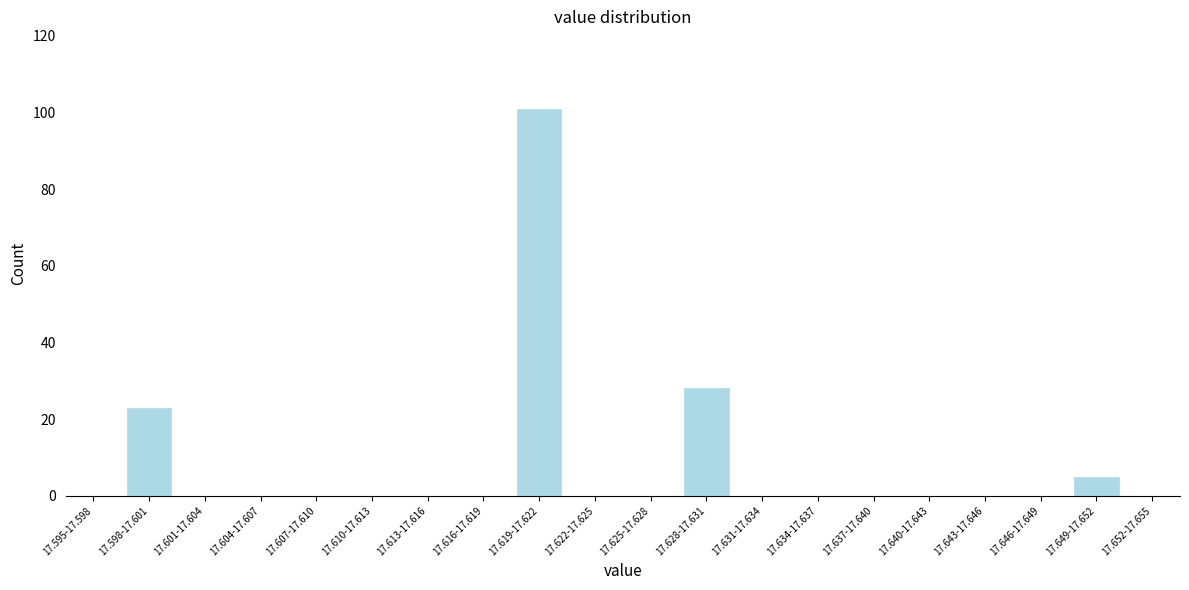

Reading right to left, extract all data points from this chart.

17.652-17.655=0	17.649-17.652=5	17.646-17.649=0	17.643-17.646=0	17.640-17.643=0	17.637-17.640=0	17.634-17.637=0	17.631-17.634=0	17.628-17.631=28	17.625-17.628=0	17.622-17.625=0	17.619-17.622=101	17.616-17.619=0	17.613-17.616=0	17.610-17.613=0	17.607-17.610=0	17.604-17.607=0	17.601-17.604=0	17.598-17.601=23	17.595-17.598=0